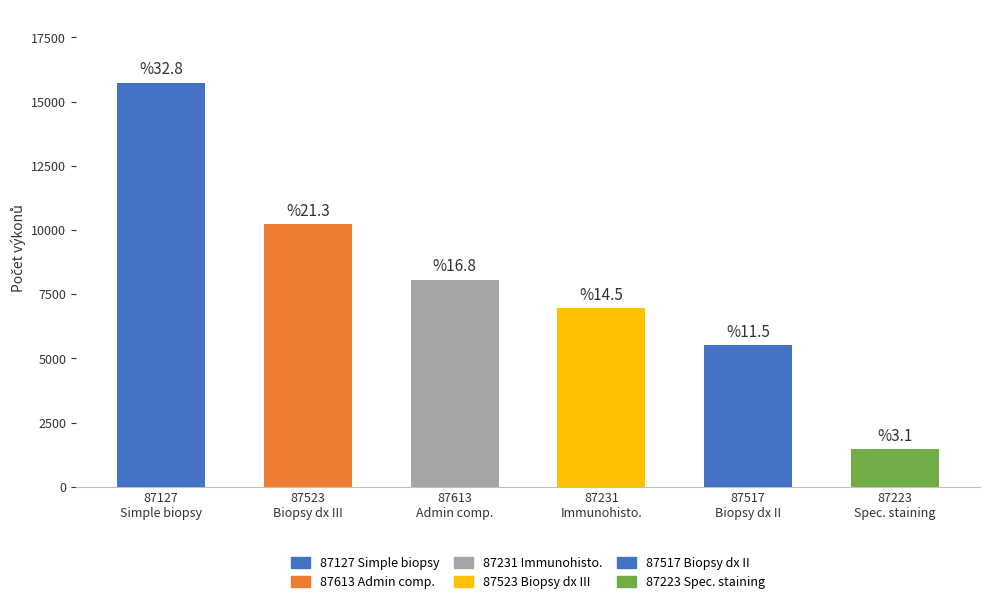

How many bars are there in total?

6